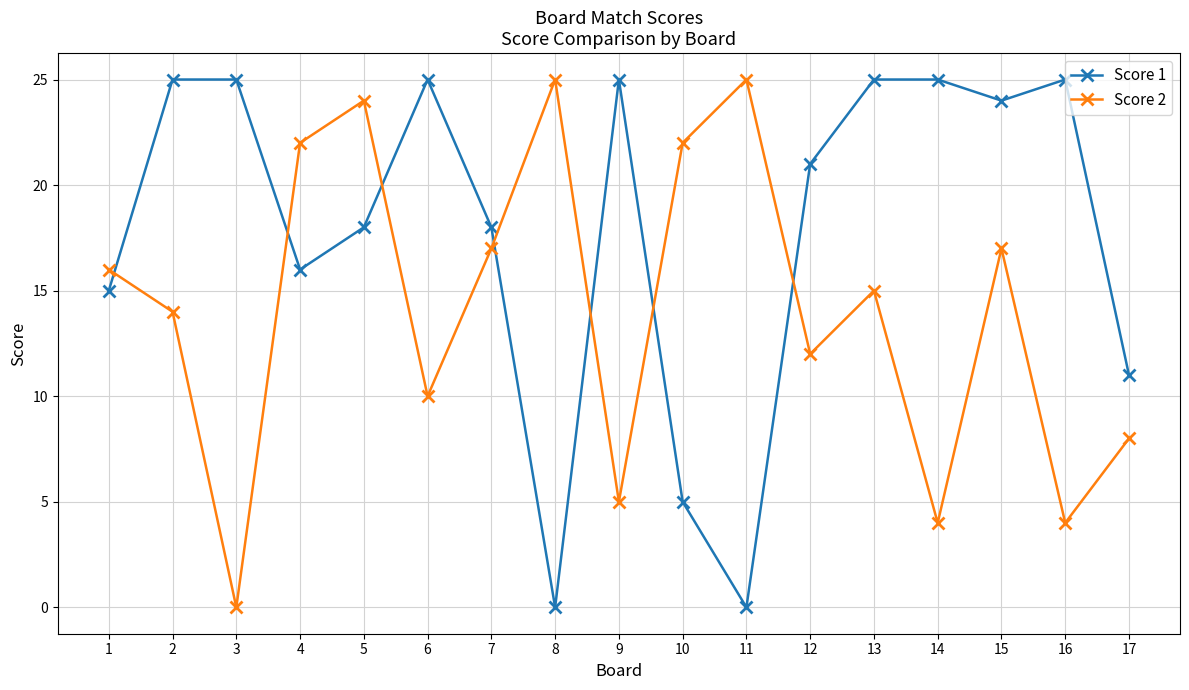

How many data points in Score 1 are less than 21?

8